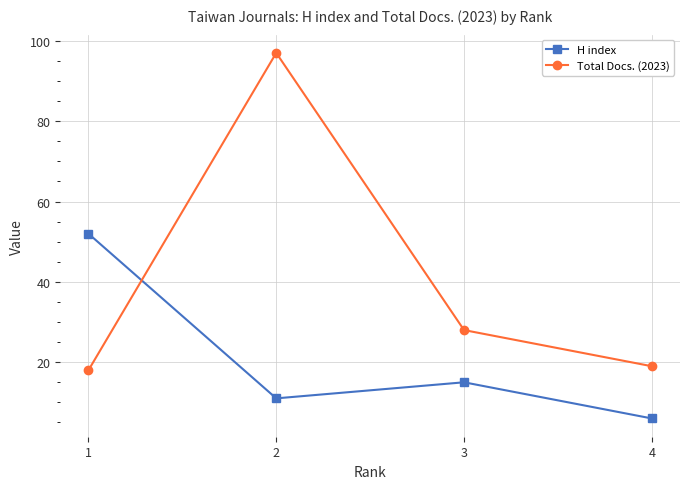

At which category does H index reach its first local valley?

2